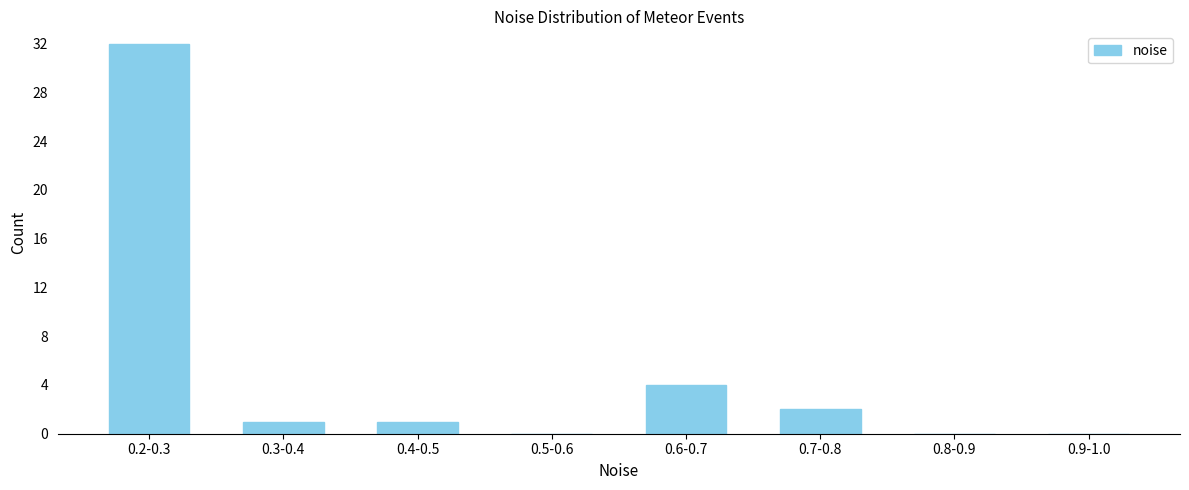

Reading left to right, extract all data points from this chart.

0.2-0.3=32	0.3-0.4=1	0.4-0.5=1	0.5-0.6=0	0.6-0.7=4	0.7-0.8=2	0.8-0.9=0	0.9-1.0=0